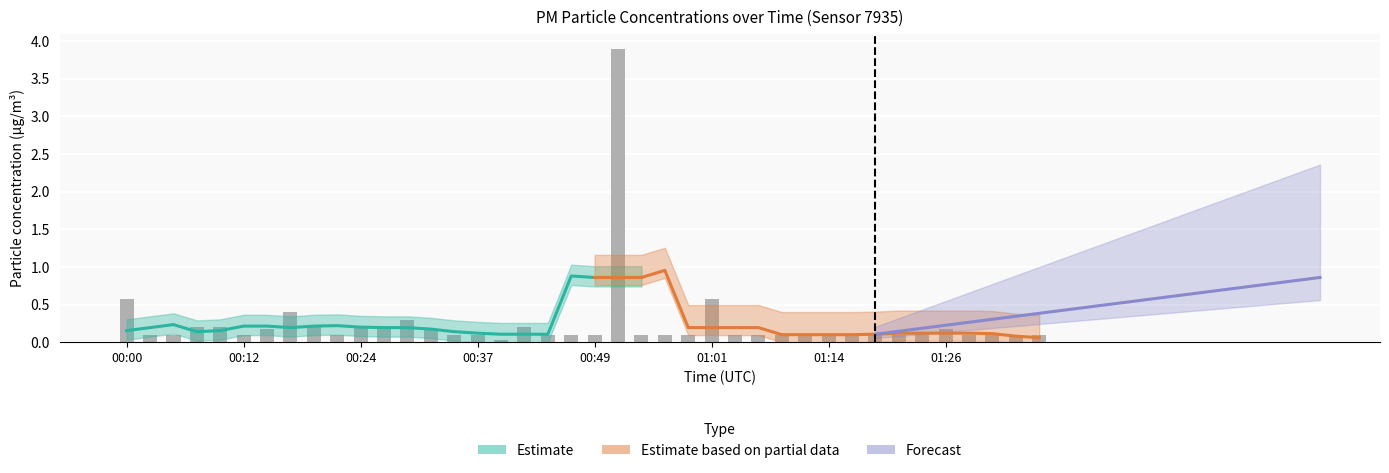

The chart shows a value of 0.1 at 01:04. True or false?

True